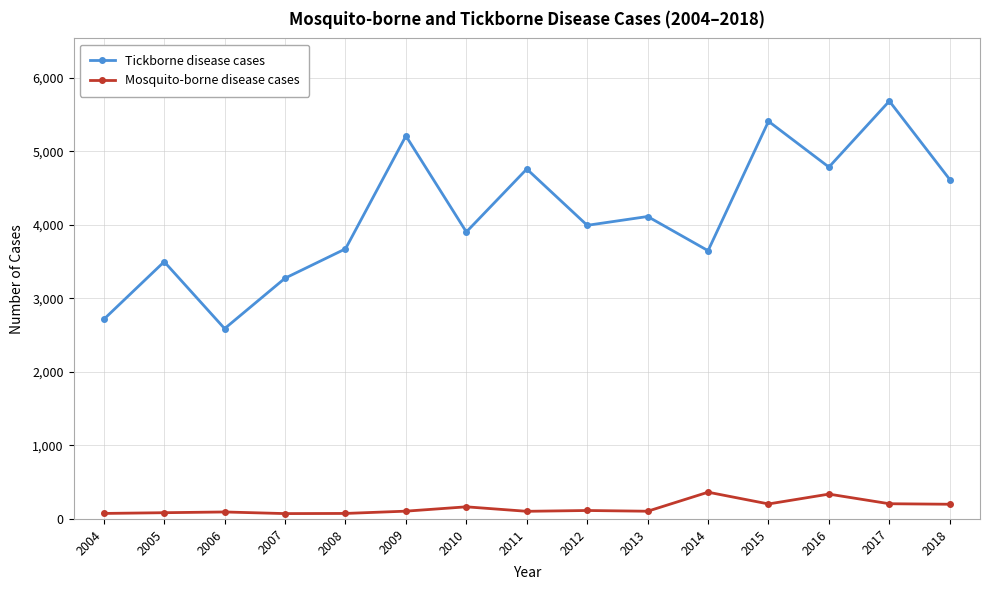

Which series has the widest spread of values?

Tickborne disease cases